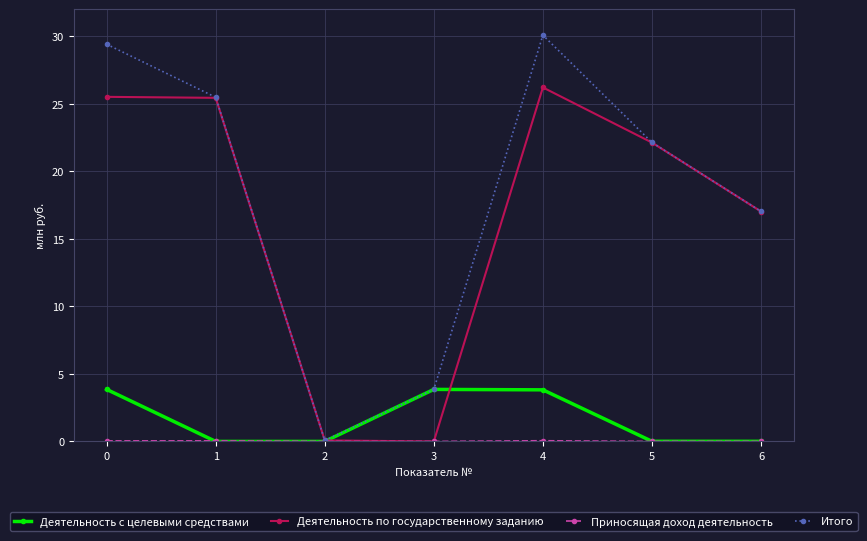

What is the spread (max minus min) of values at 3?

3.9